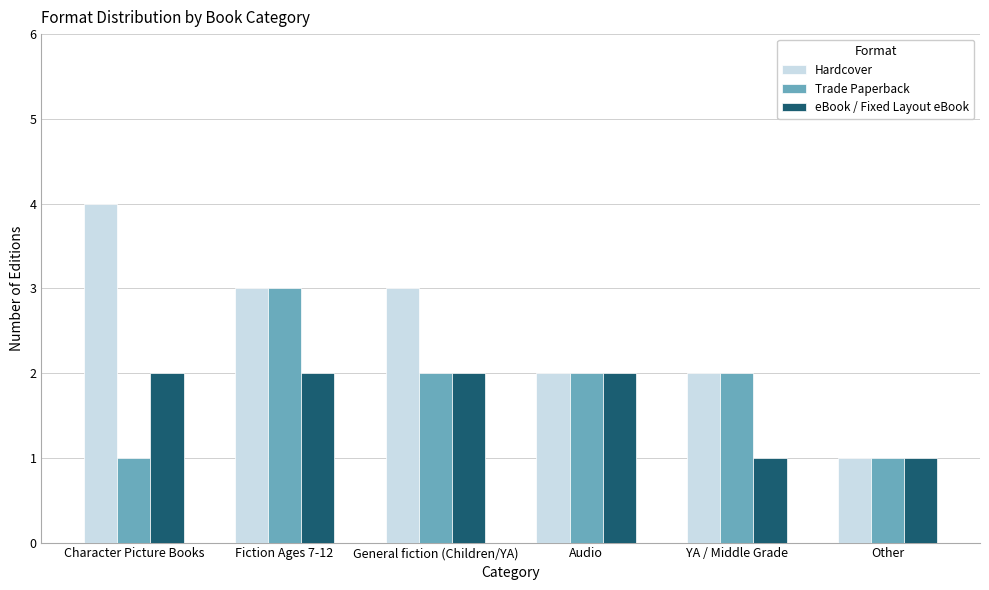

What is the sum of all Trade Paperback values?

11